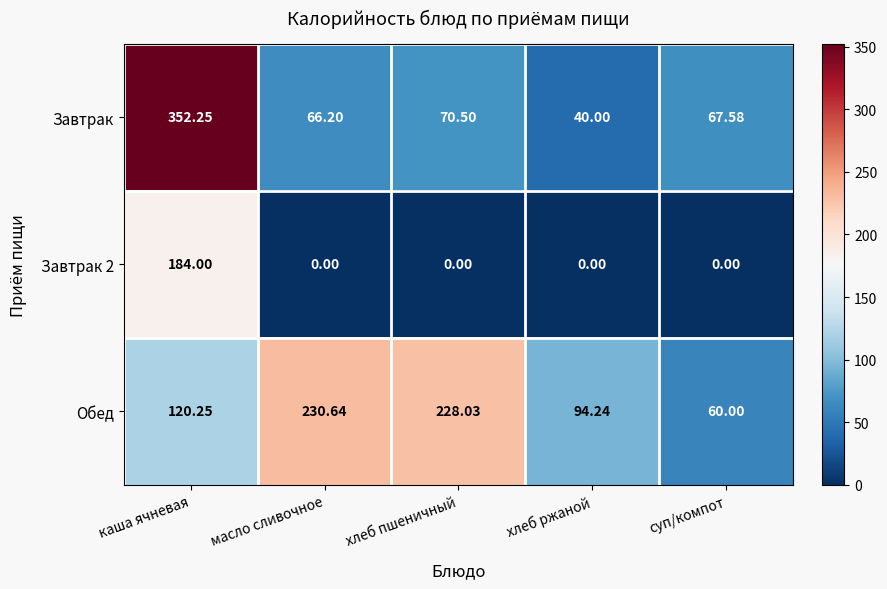

Where is Обед nearest to the value 145?

каша ячневая